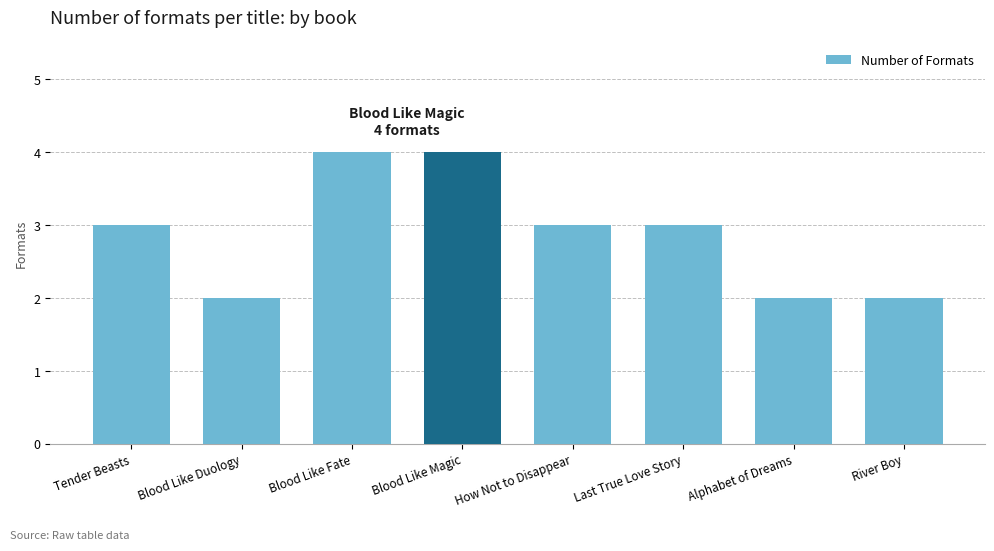

The value at Blood Like Magic is 4. True or false?

True